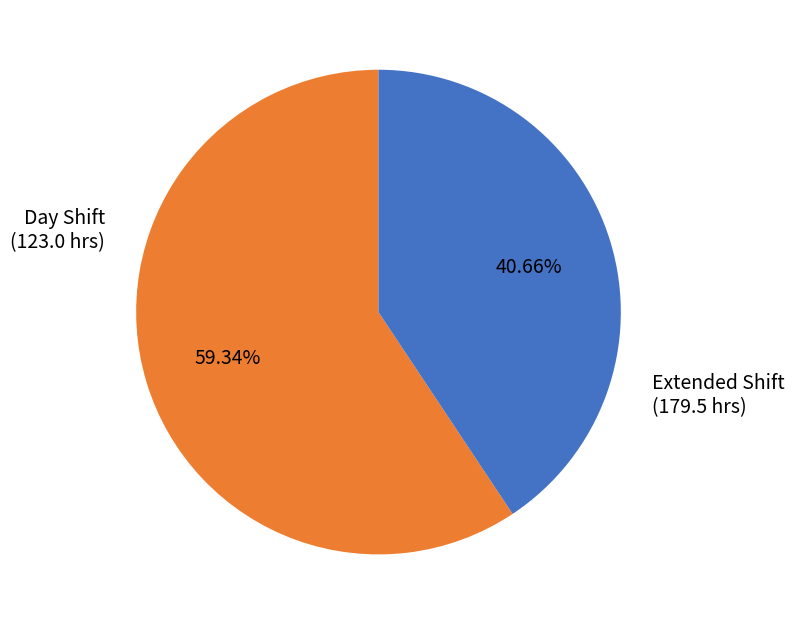

To the nearest percent, what is the average slice percentage?

50%